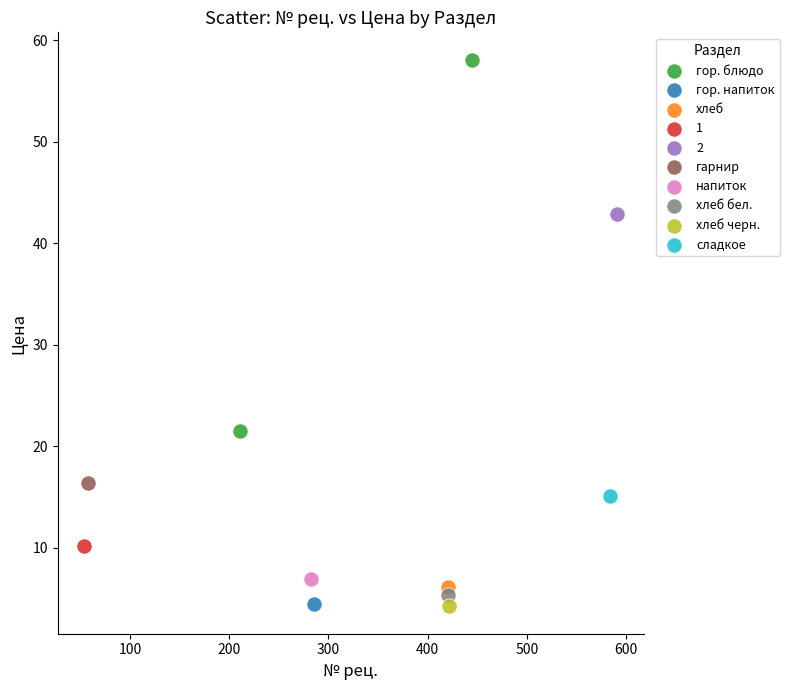

What are all the series names shown in the legend?

гор. блюдо, гор. напиток, хлеб, 1, 2, гарнир, напиток, хлеб бел., хлеб черн., сладкое